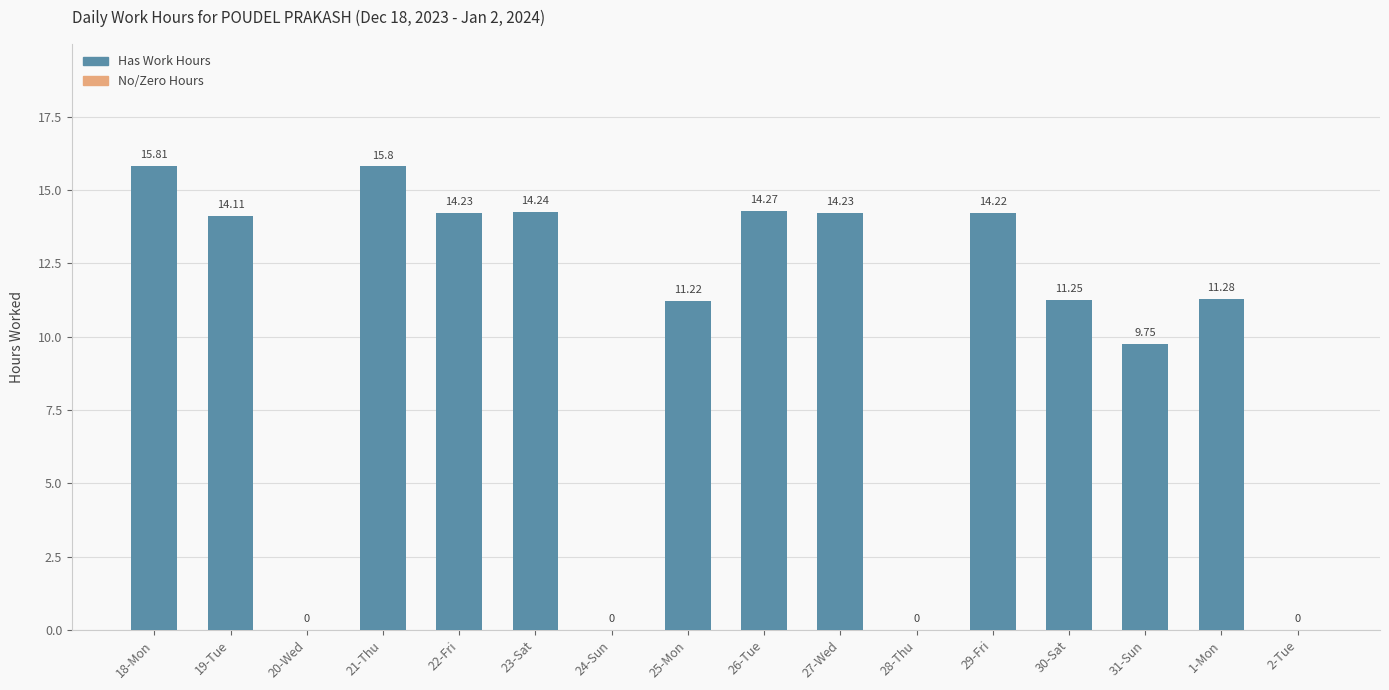

What is the sum of all values?

160.4